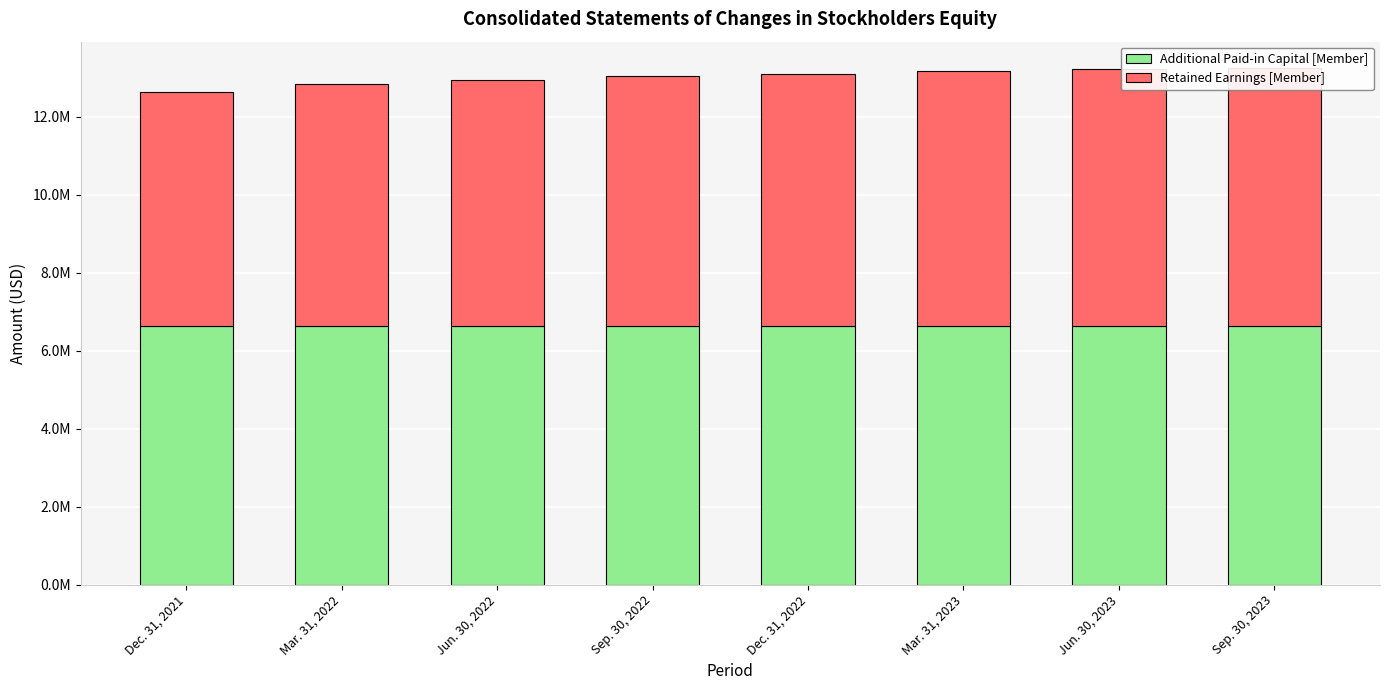

What is the maximum value shown in the chart?

6.6